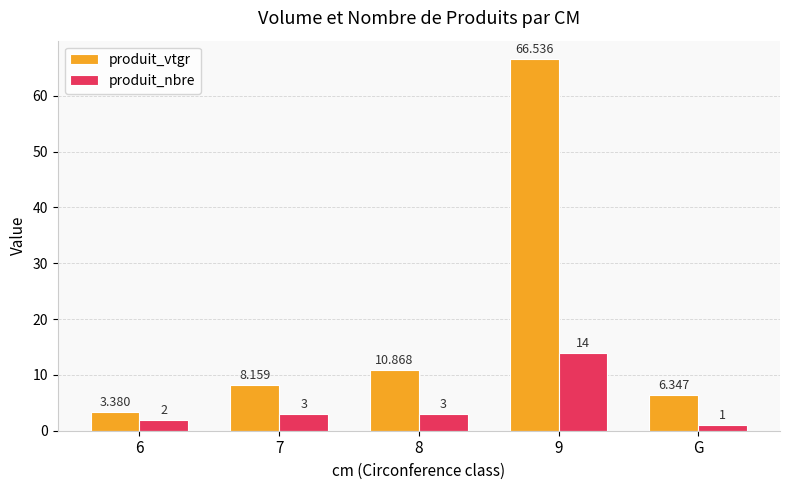

At which category is the sum across all series the highest?

9